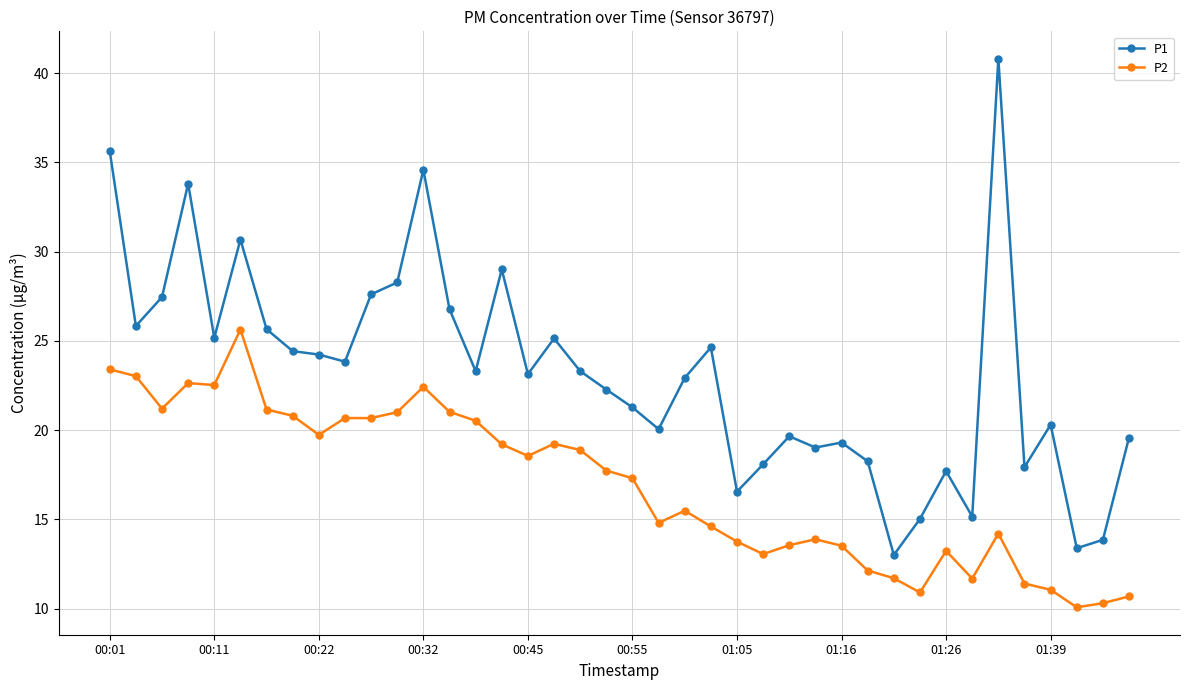

What is the value of the P2 point at the 27th from the left?

13.6